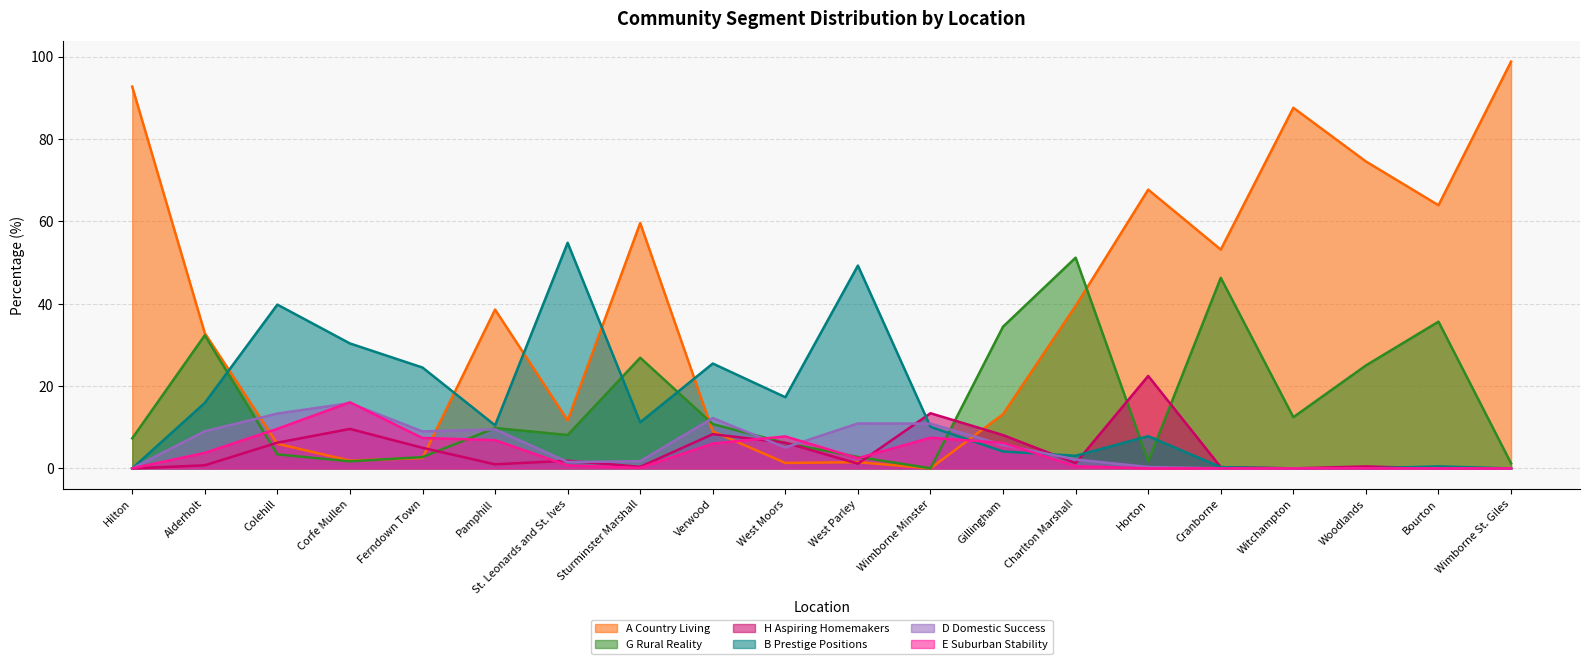

True or false: B Prestige Positions and H Aspiring Homemakers cross at least once.

True